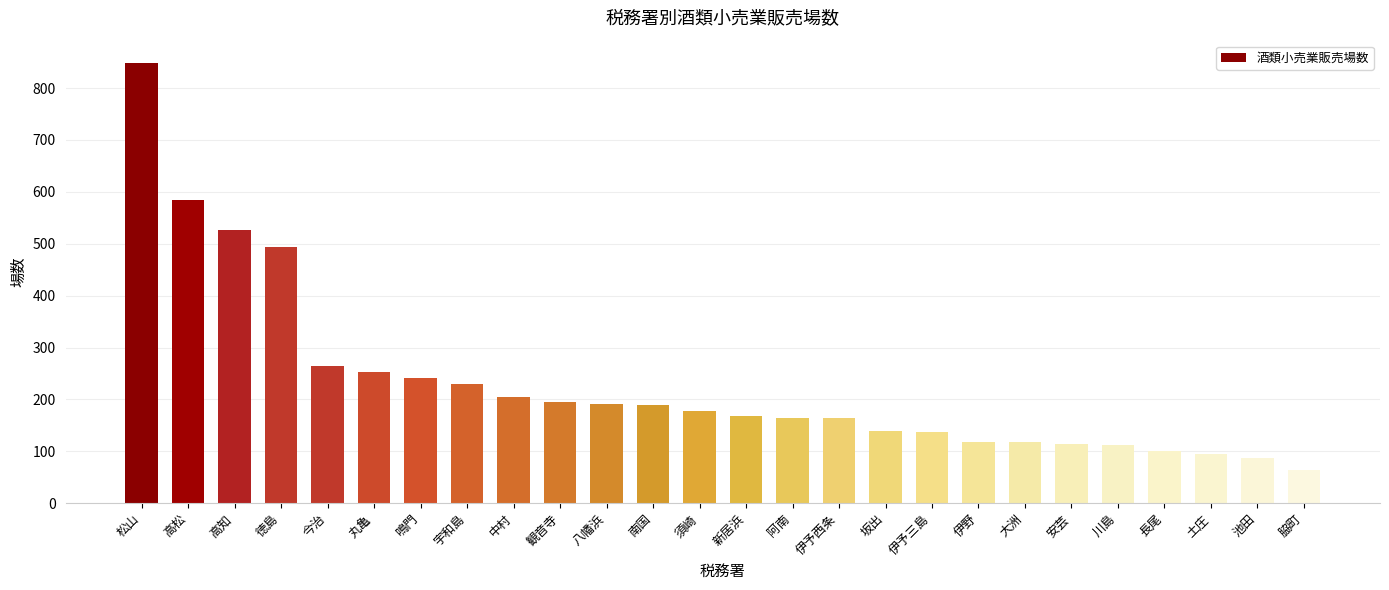

What is the value of the 20th bar from the left?

117